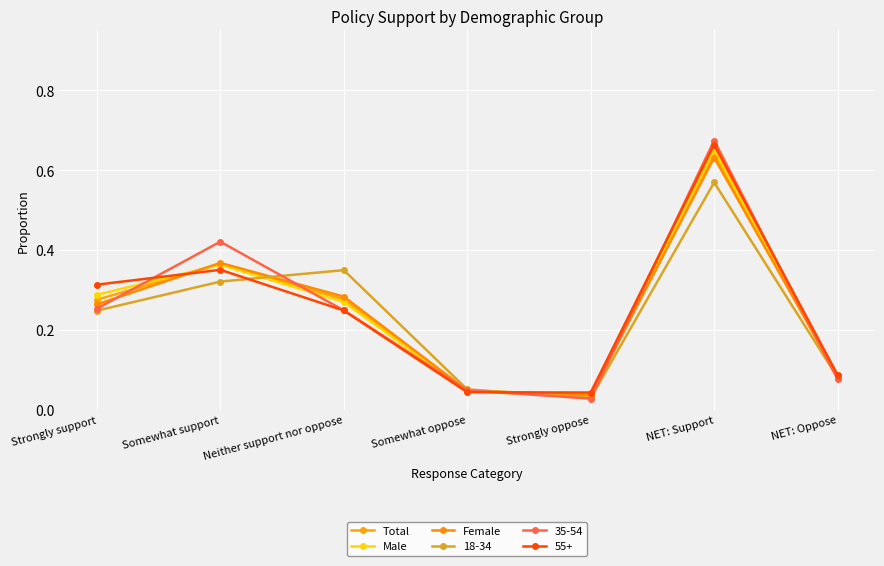

What position from the left is Somewhat support?

2